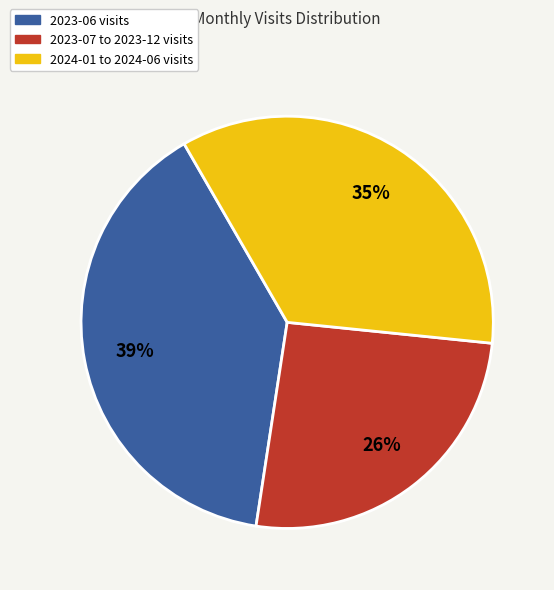

To the nearest percent, what is the difference between the largest and smallest slice percentages?

13%